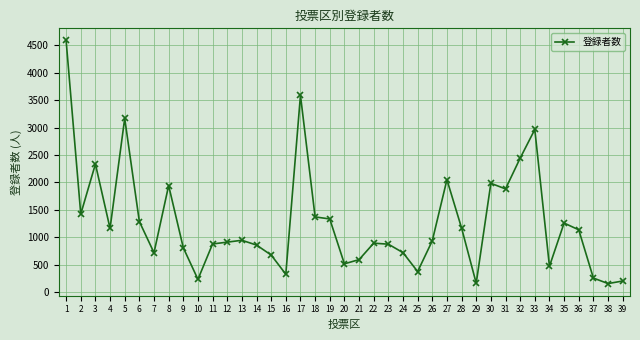

How many data points does each series have?

39